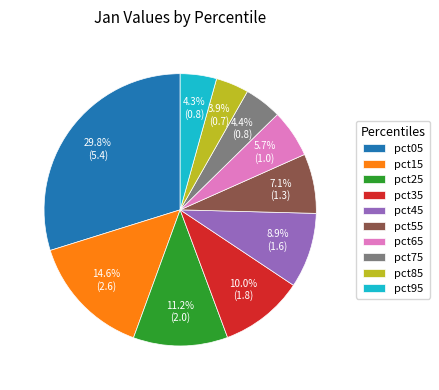

Between pct45 and pct65, which is larger?

pct45